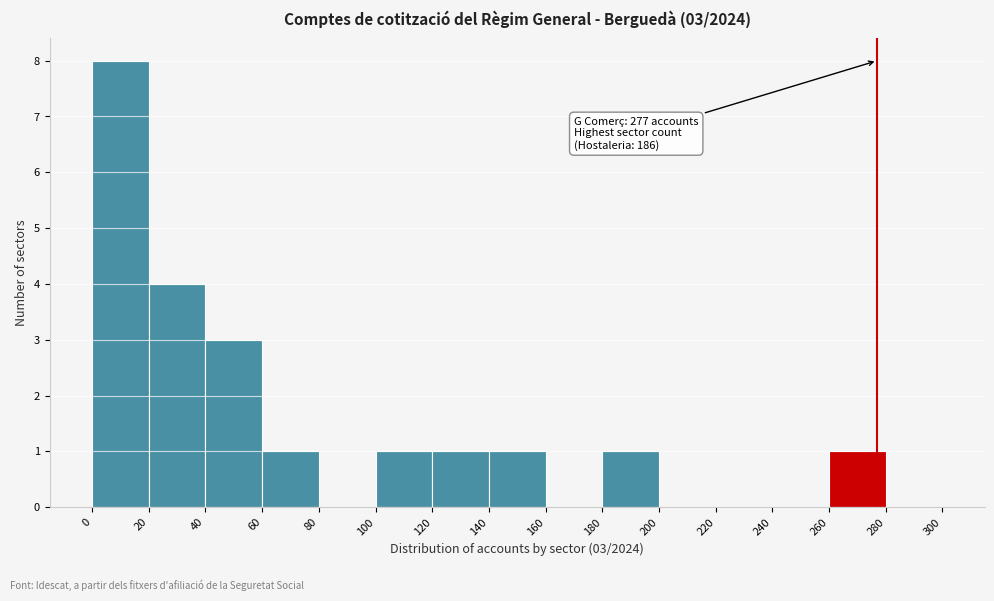

Which range on the x-axis has the tallest bar?

0 to 20